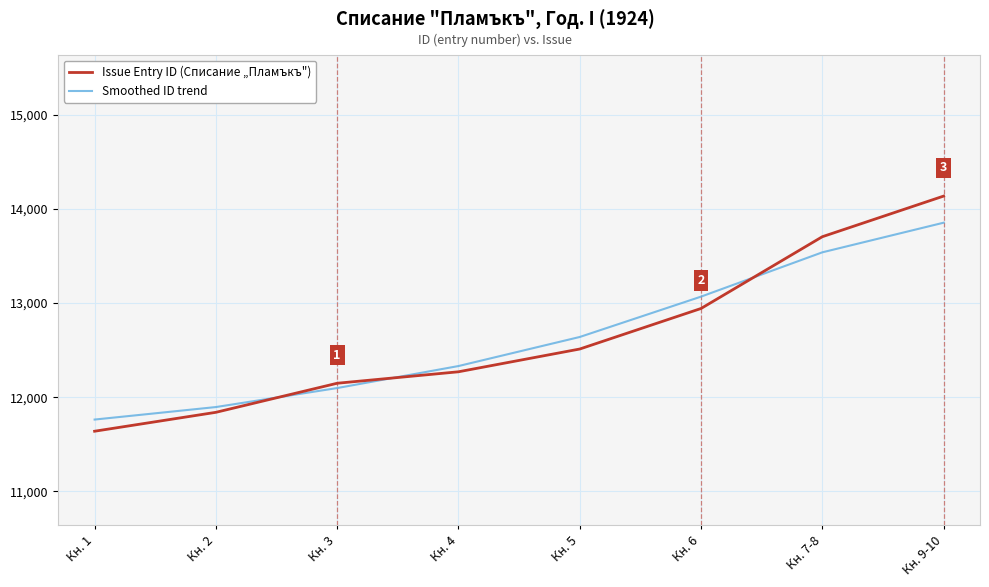

Reading left to right, extract all data points from this chart.

Issue Entry ID (Списание „Пламъкъ"): Кн. 1=11638	Кн. 2=11839	Кн. 3=12148	Кн. 4=12270	Кн. 5=12512	Кн. 6=12943	Кн. 7-8=13706	Кн. 9-10=14138
Smoothed ID trend: Кн. 1=11762	Кн. 2=11895	Кн. 3=12097	Кн. 4=12331	Кн. 5=12640	Кн. 6=13069	Кн. 7-8=13540	Кн. 9-10=13855